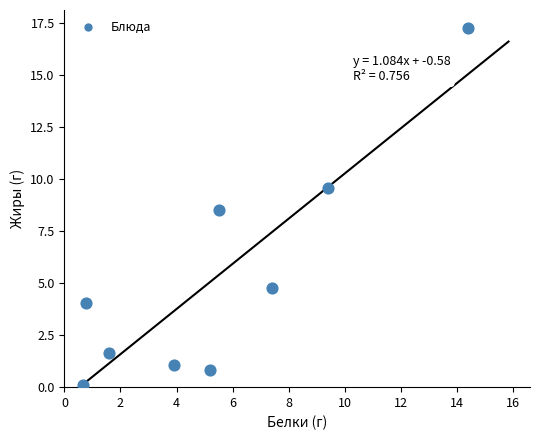

What is the average Y value?

5.3